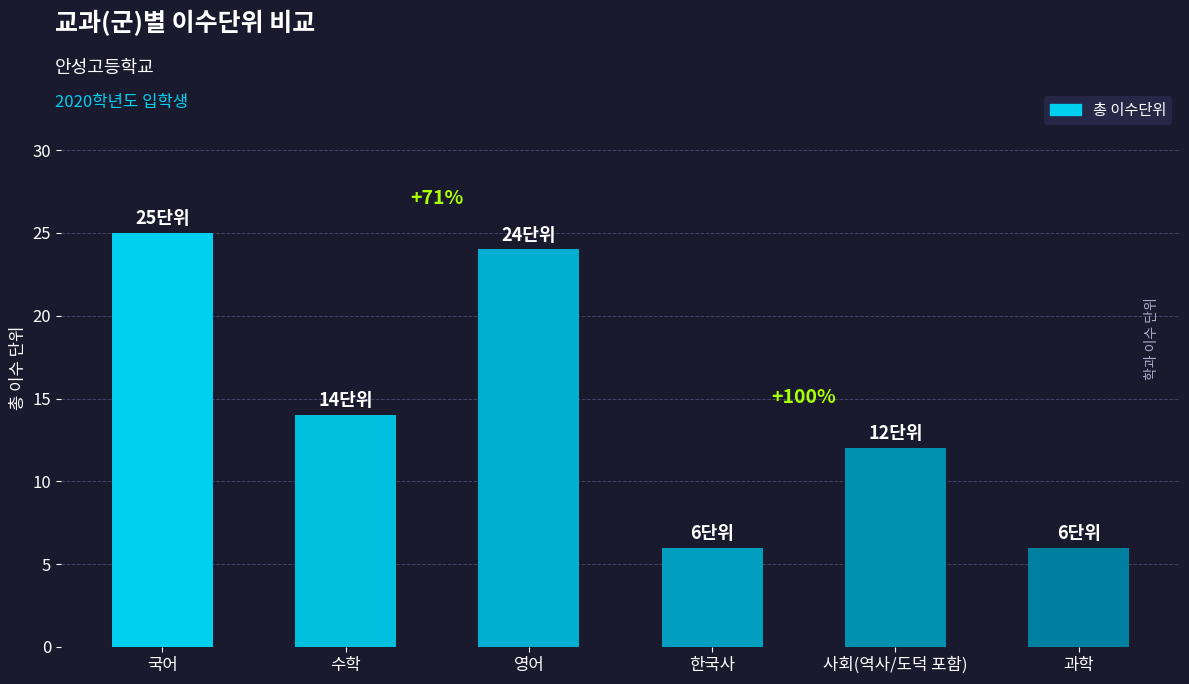

Reading left to right, extract all data points from this chart.

국어=25	수학=14	영어=24	한국사=6	사회(역사/도덕 포함)=12	과학=6